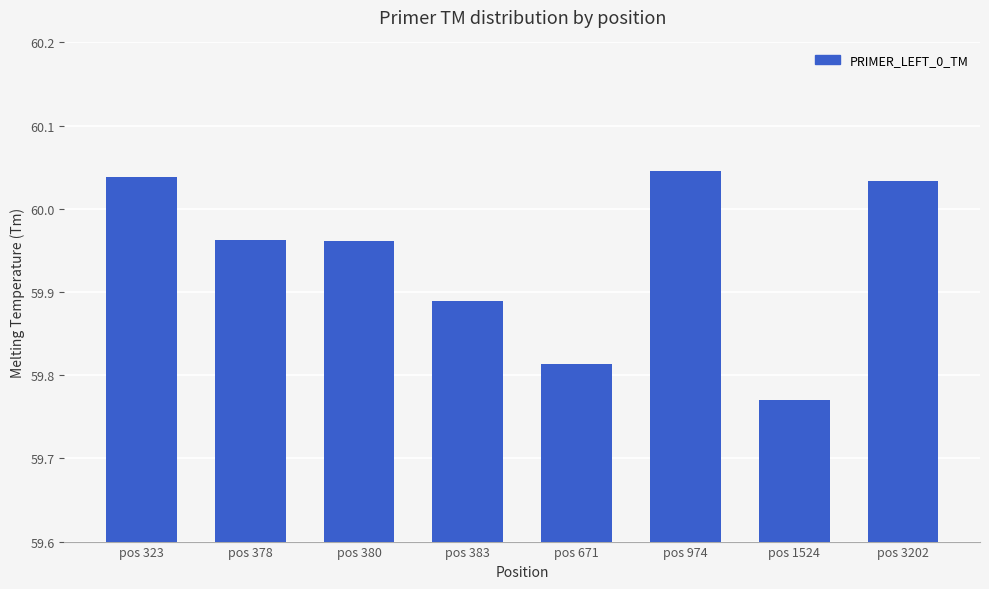

At which label is the value closest to 0?

pos 1524